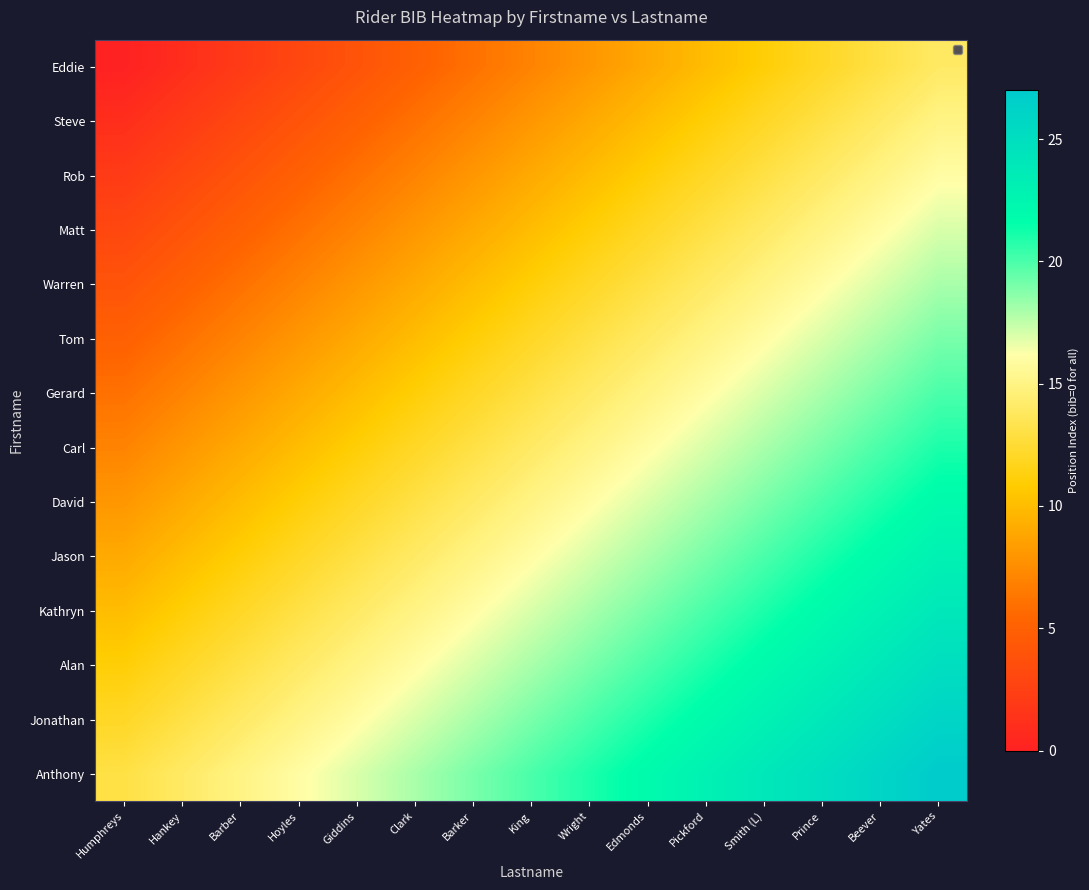

How many data points does each series have?

15